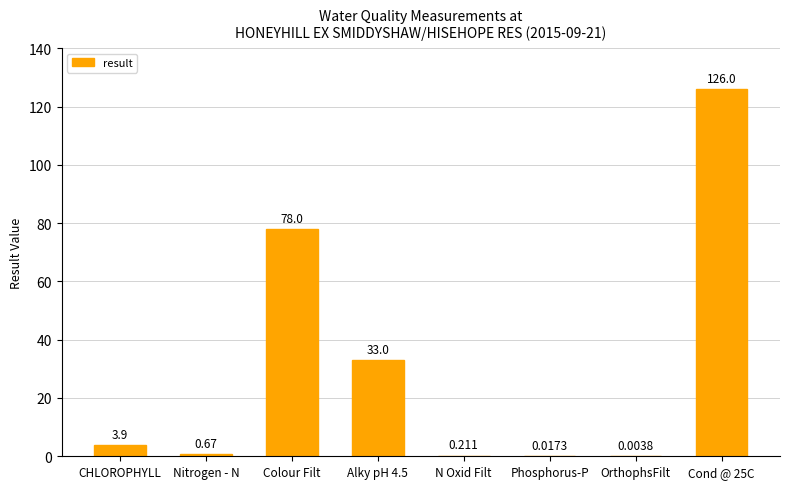

Where is the data nearest to the value 63?

Colour Filt